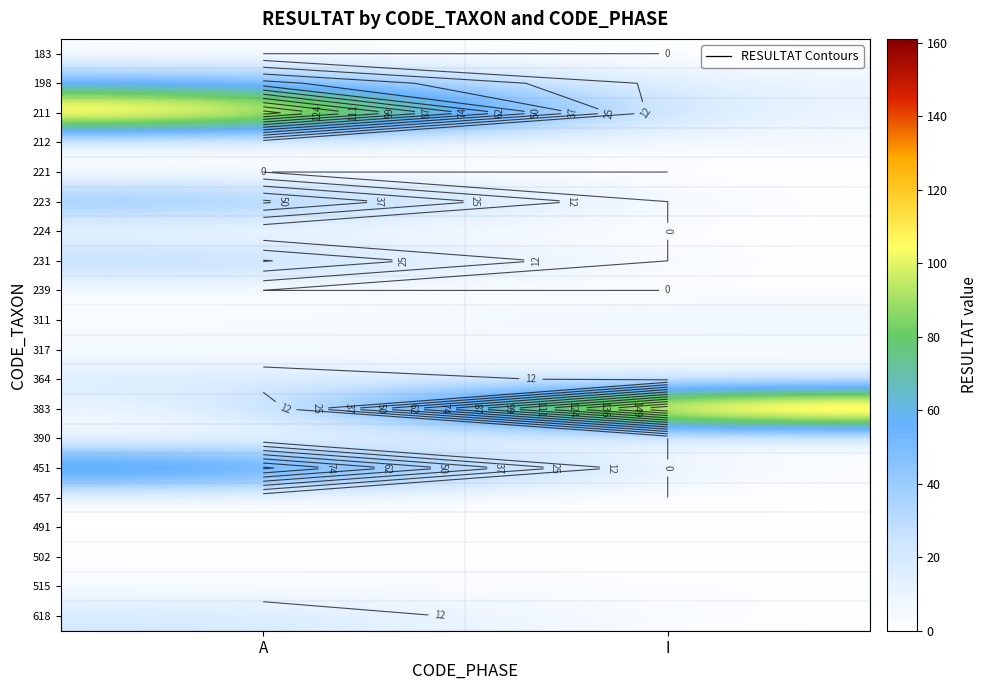

The value of 231 at I is -23. True or false?

False